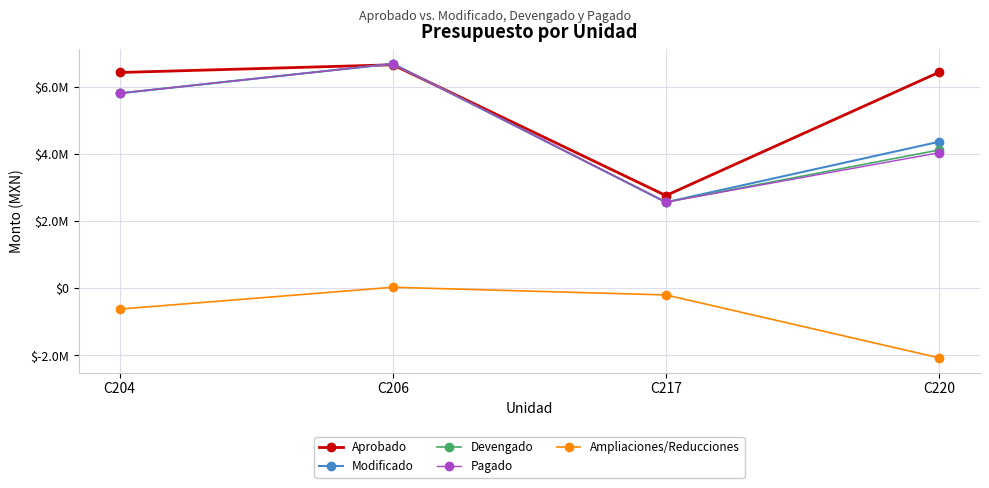

What is the sum of all Modificado values?

19408495.6